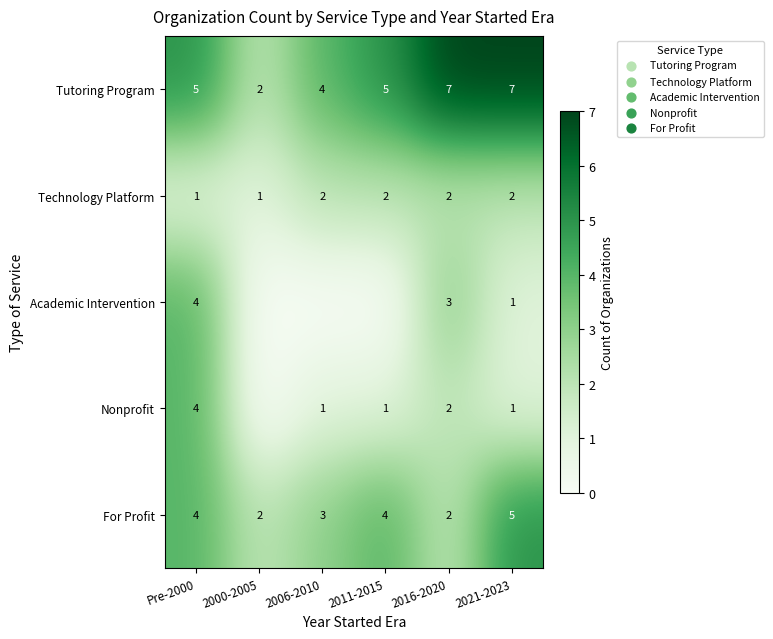

True or false: Tutoring Program has a value of 8 at 2011-2015.

False